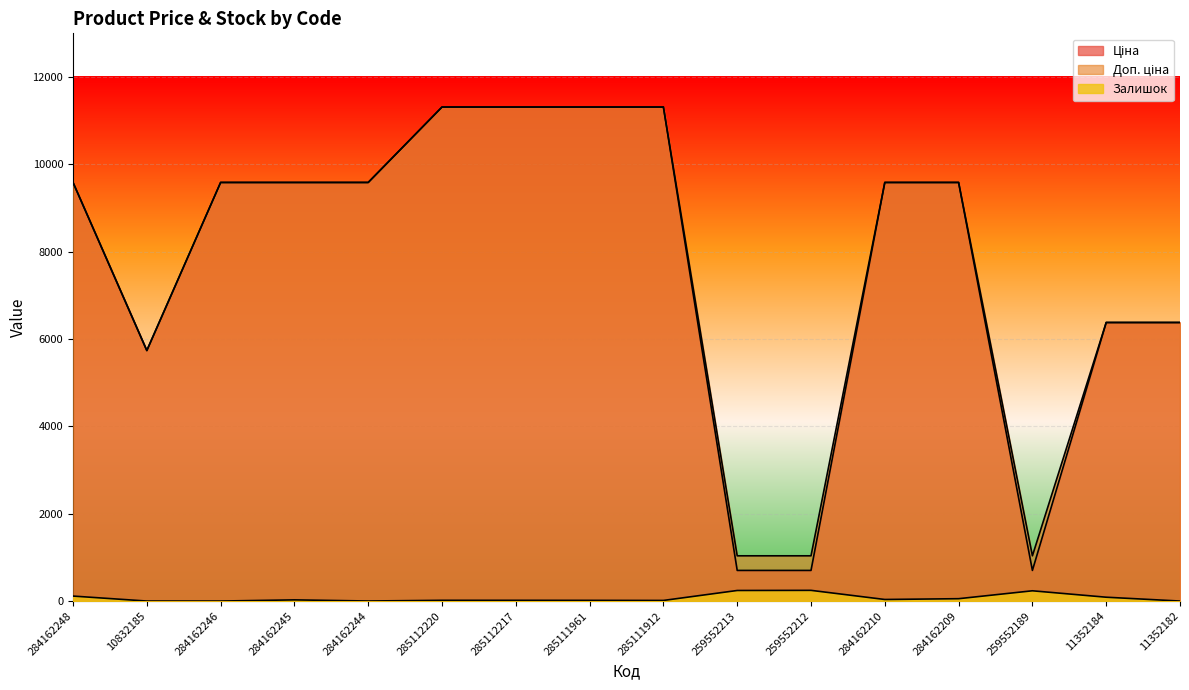

At which label does Доп. ціна first exceed 9585?

284162248